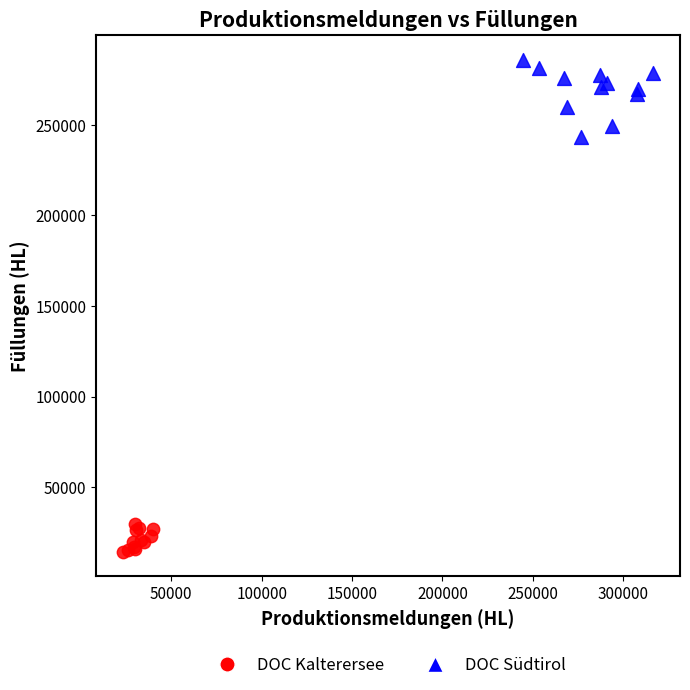

Which series contains the highest Y value?

DOC Südtirol